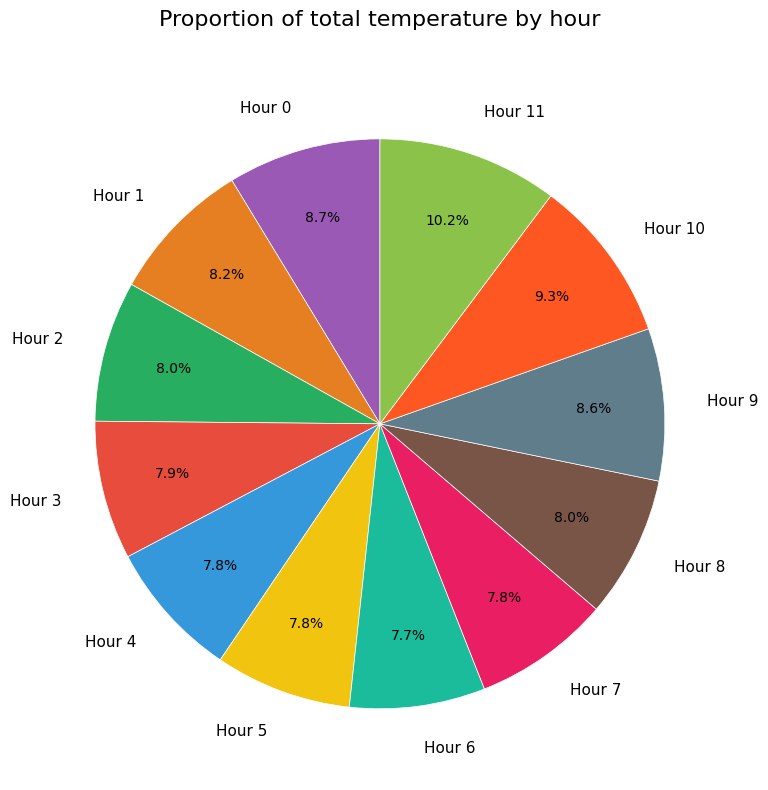

What is the ratio of the value at Hour 3 to the value at Hour 2?

1.0